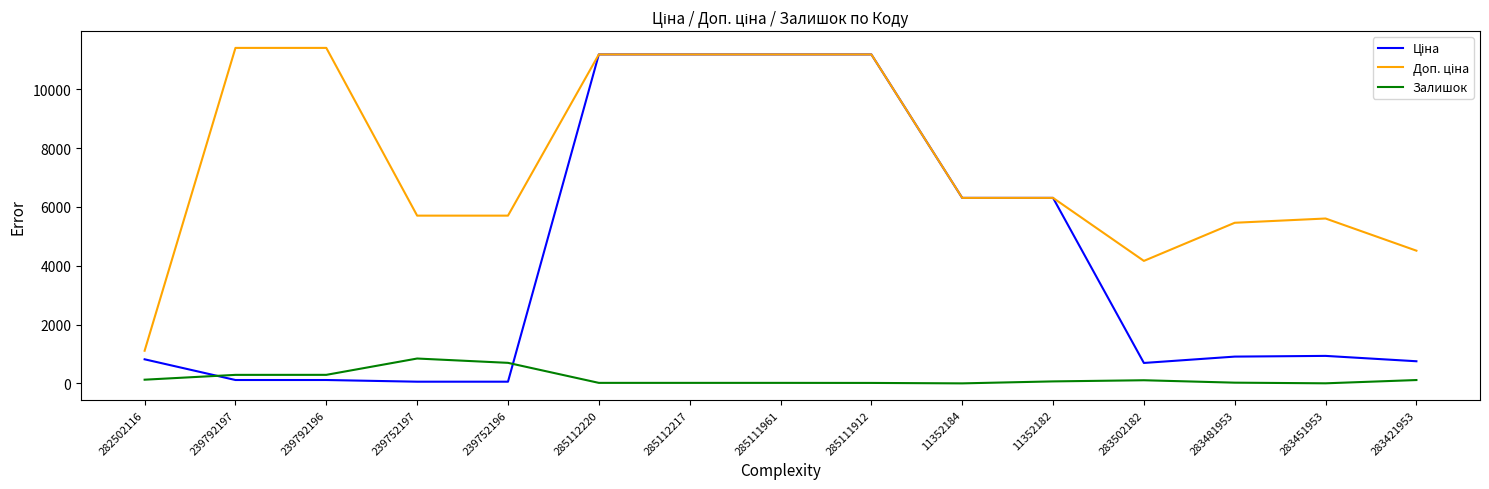

Is it true that Залишок equals 2.0 at 283451953?

True